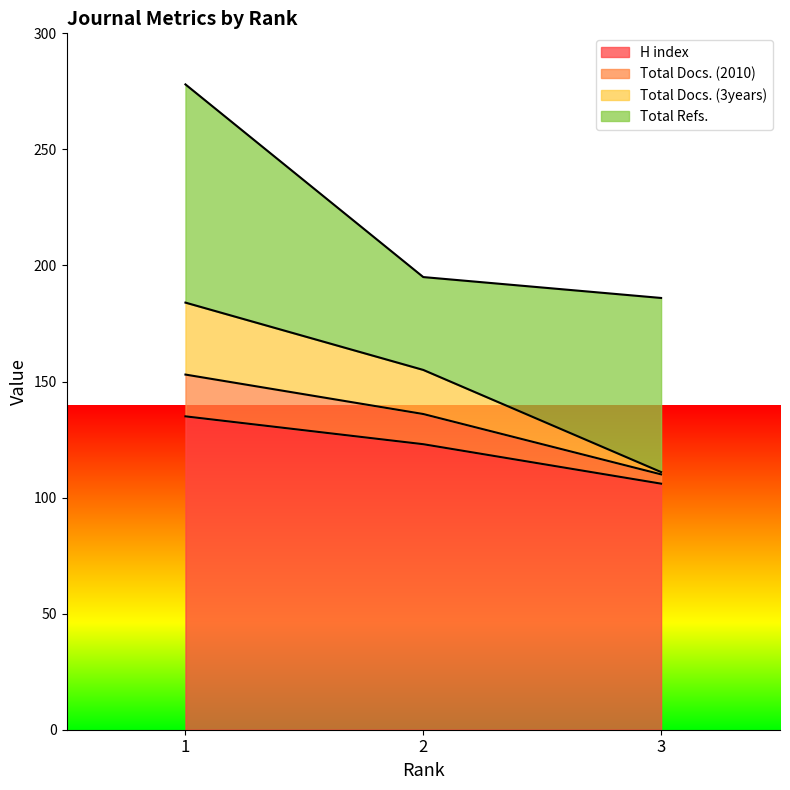

What is the sum of the Total Docs. (3years) values at 1 and 2?

339